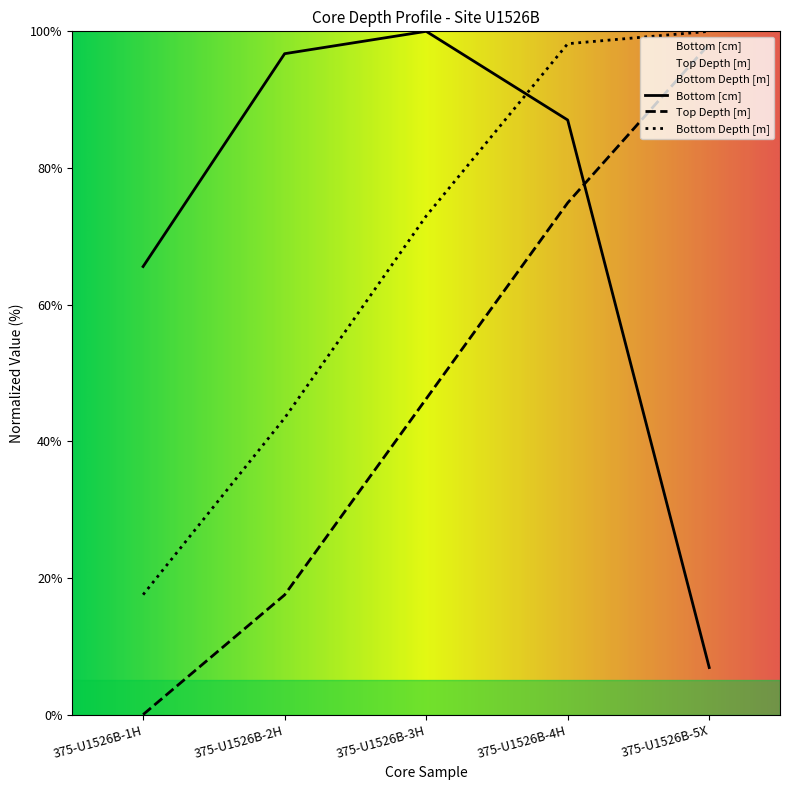

Rank the series by their maximum value, from lowest to highest.

Top Depth [m], Bottom [cm], Bottom Depth [m]